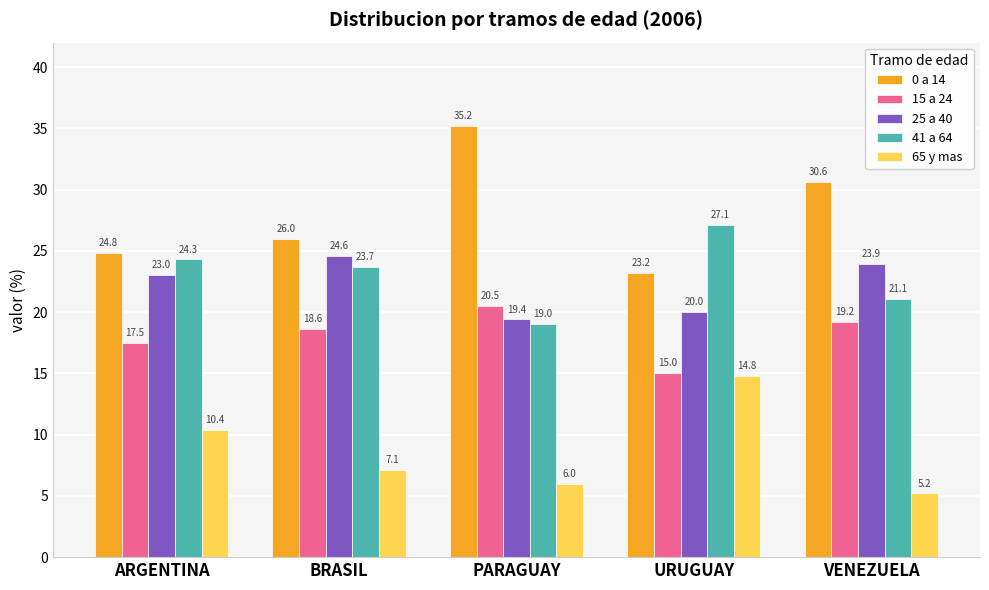

Rank the series by their maximum value, from highest to lowest.

0 a 14, 41 a 64, 25 a 40, 15 a 24, 65 y mas